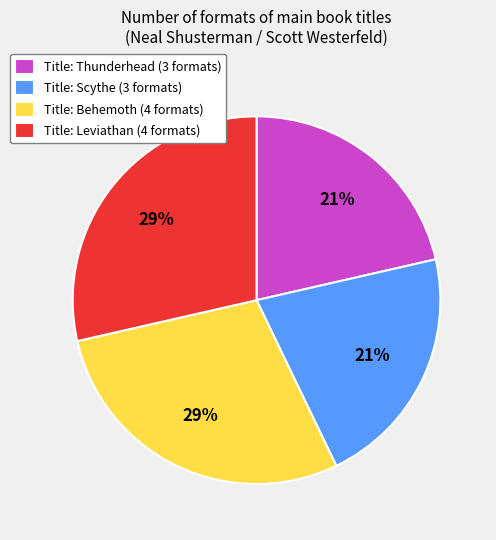

Is there any slice that represents more than half of the pie?

No